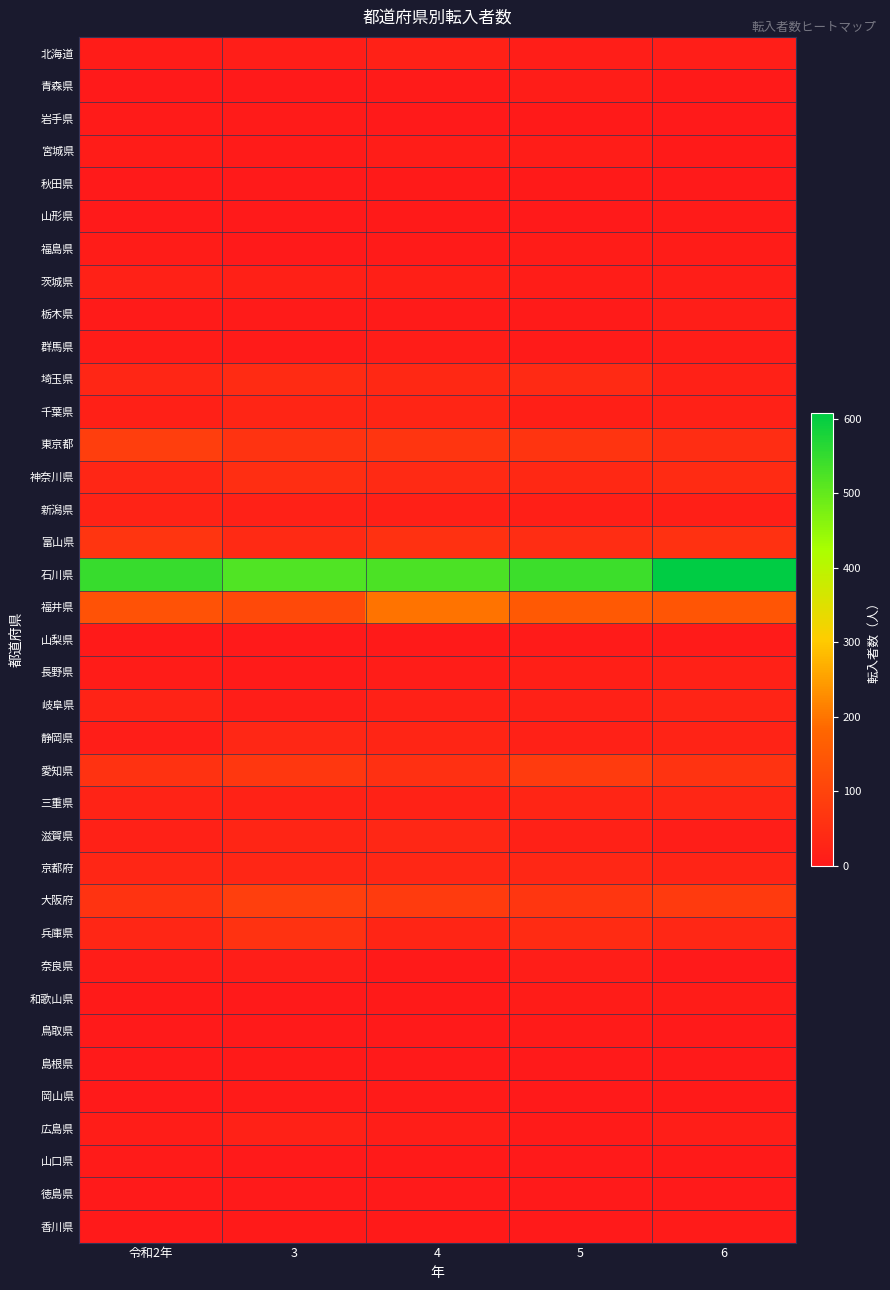

Which series has the largest total across all categories?

石川県